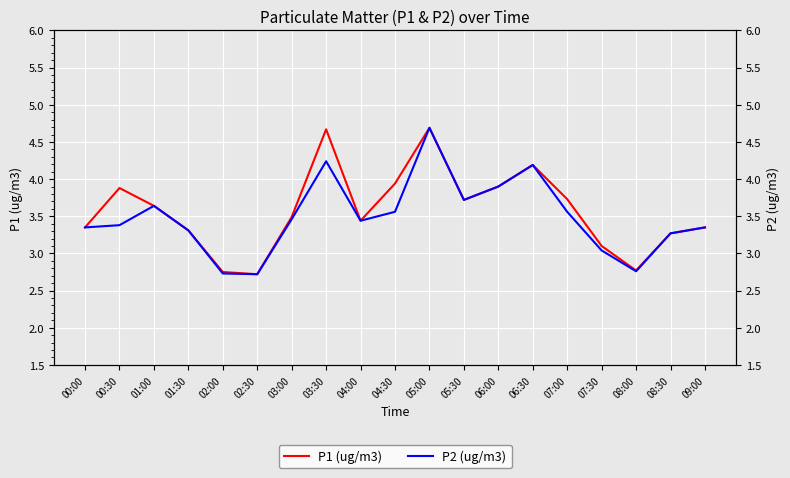

At which label does P2 (ug/m3) reach its peak?

05:00